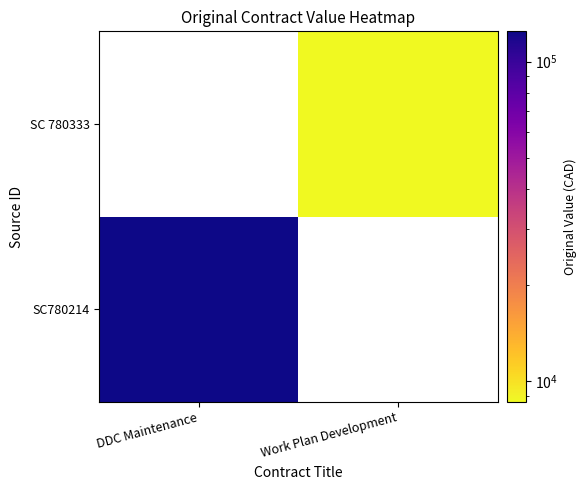

The SC780214 series shows 0 at Work Plan Development. True or false?

True